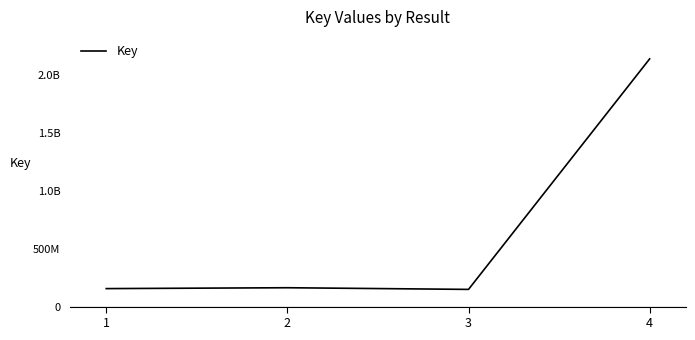

True or false: the data shows 2137641228 at 4.

True